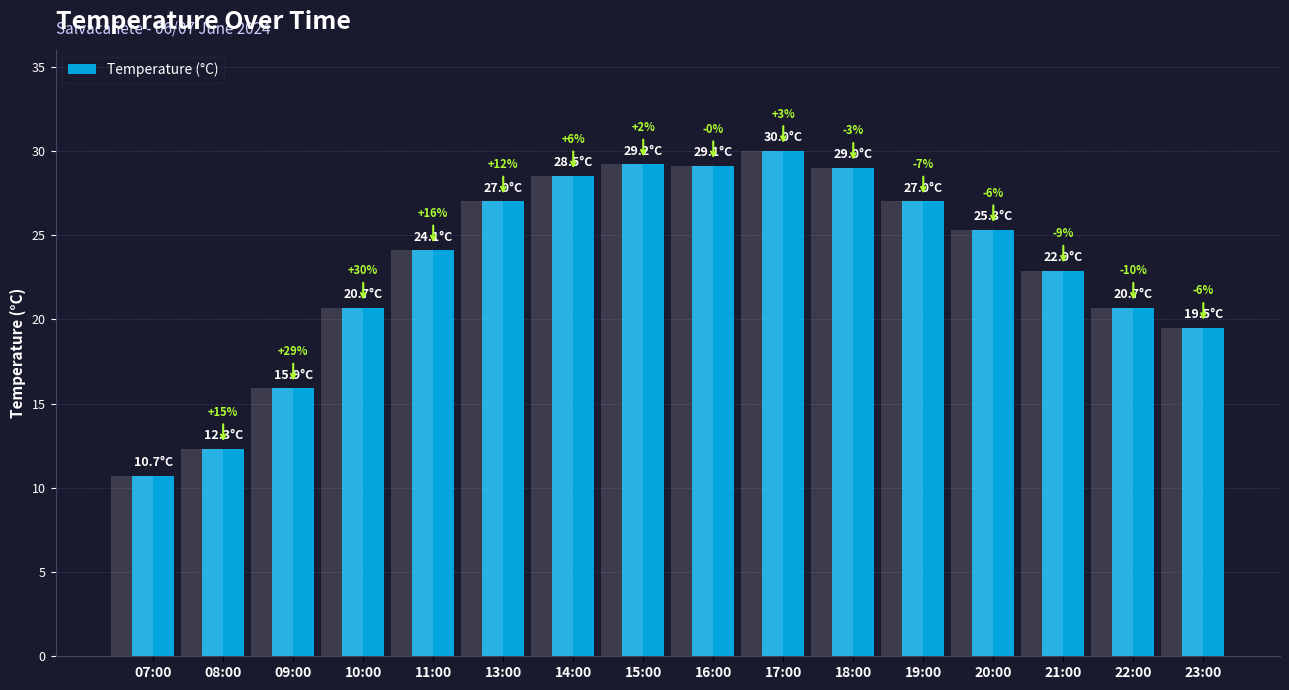

What value does the data have at 10:00?

20.7